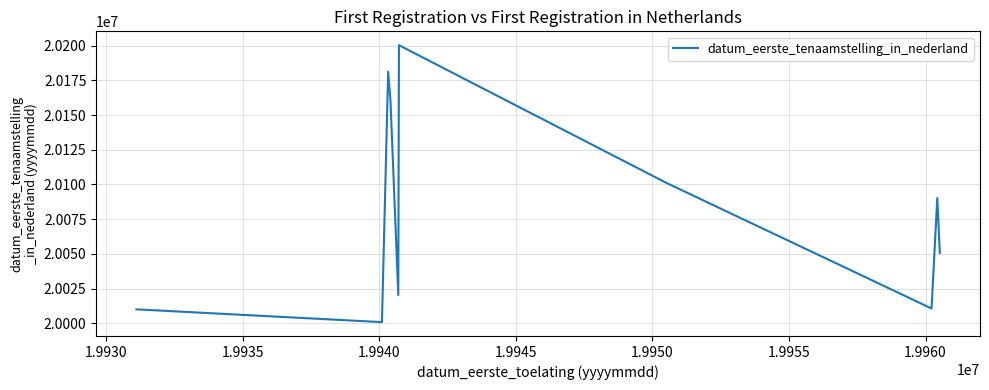

What is the difference between the maximum and minimum values?

199399